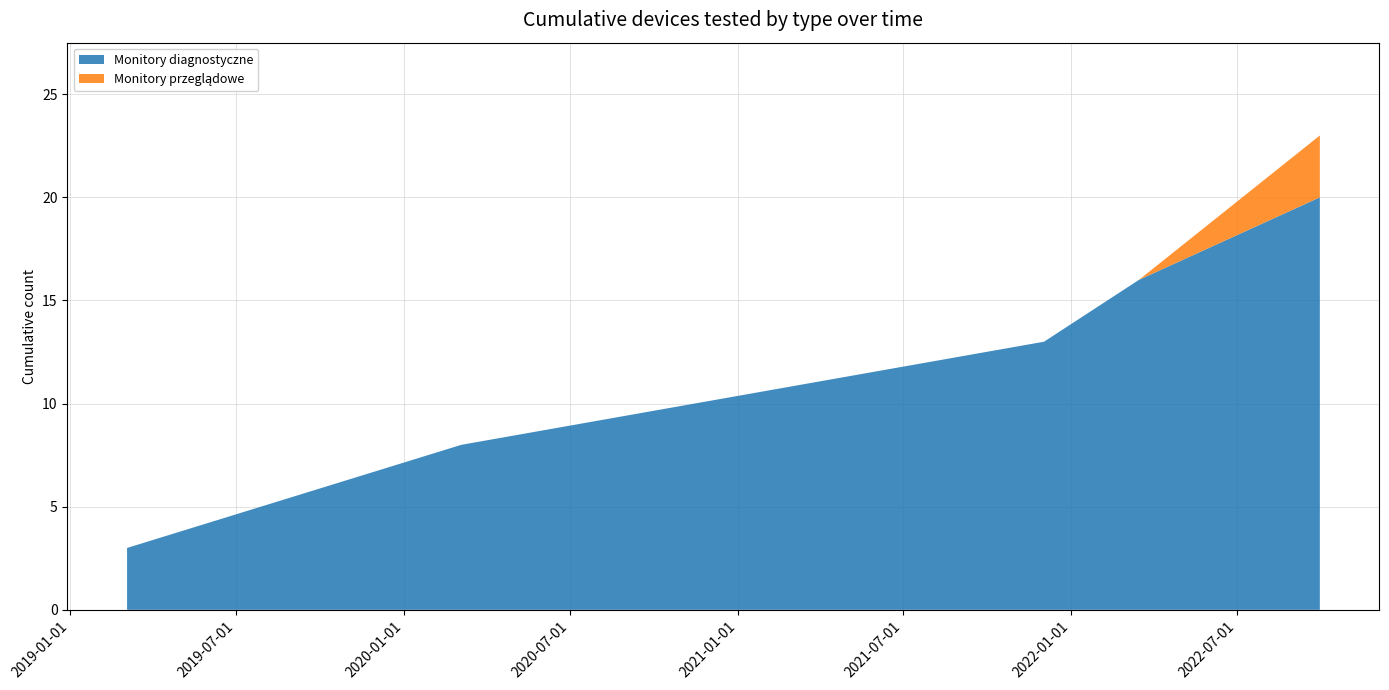

What is the difference between the maximum and minimum values in the Monitory diagnostyczne series?

17